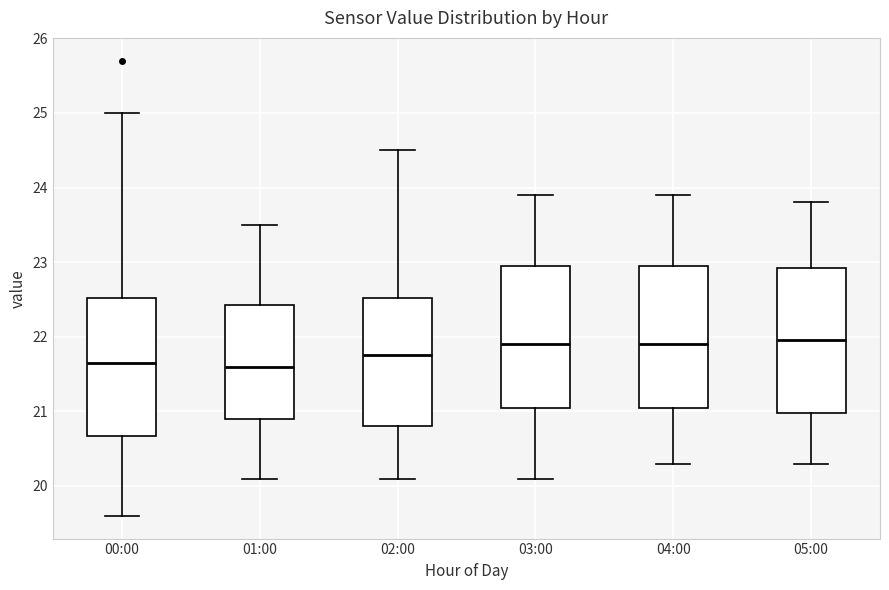

Reading left to right, transcribe this box plot: for each box, give where its median line is, the range the box spans, and where its two whiskers end, as read against the y-axis. The values are not printed on the chart, so give them approximately, as read against the axis.

00:00: median 21.7, box 20.7 to 22.5, whiskers 19.6 to 25.0
01:00: median 21.6, box 20.9 to 22.4, whiskers 20.1 to 23.5
02:00: median 21.8, box 20.8 to 22.5, whiskers 20.1 to 24.5
03:00: median 21.9, box 21.1 to 23.0, whiskers 20.1 to 23.9
04:00: median 21.9, box 21.1 to 23.0, whiskers 20.3 to 23.9
05:00: median 22.0, box 21.0 to 22.9, whiskers 20.3 to 23.8